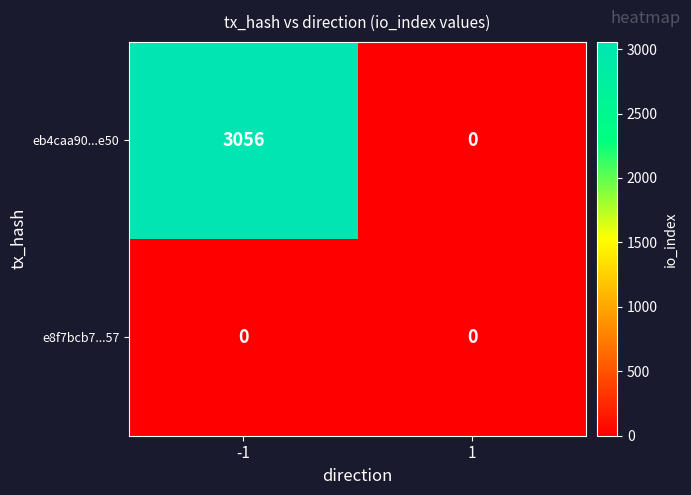

Is it true that e8f7bcb7...57 equals 0 at -1?

True